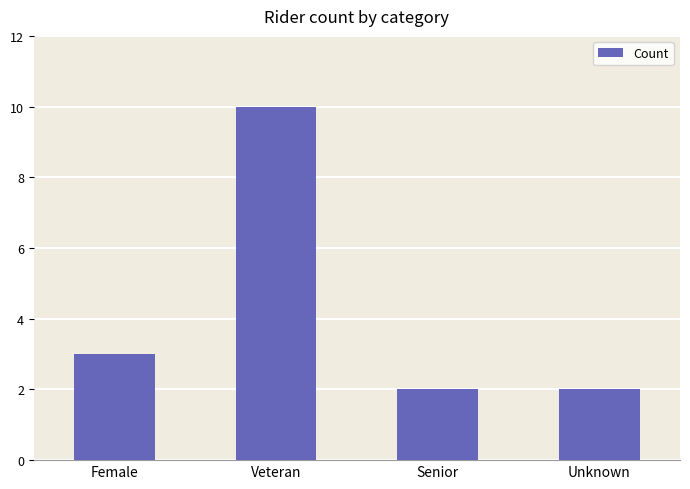

Reading right to left, what are all the values shown in this chart?

2	2	10	3